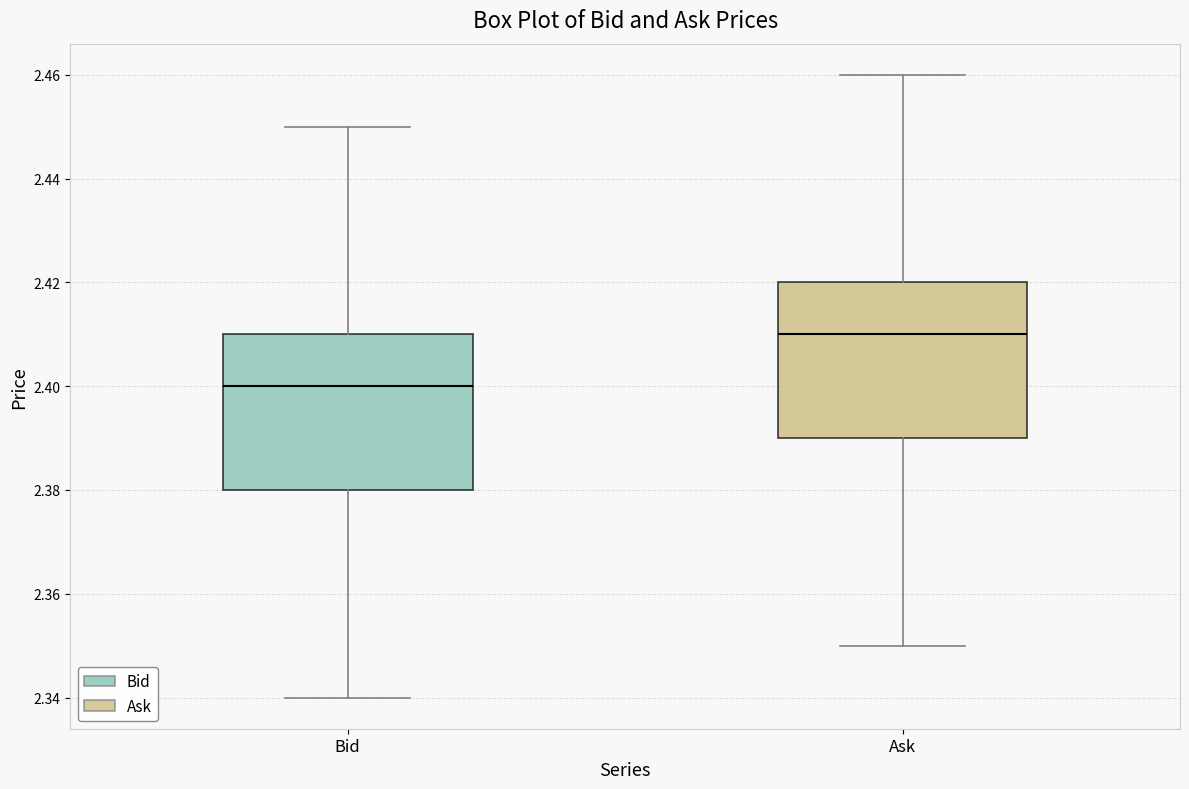

Reading left to right, read every box against the y-axis: the position of its median line, the range the box covers, and the ends of its whiskers. The values are not printed on the chart, so give them approximately, as read against the axis.

Bid: median 2.40, box 2.38 to 2.41, whiskers 2.34 to 2.45
Ask: median 2.41, box 2.39 to 2.42, whiskers 2.35 to 2.46